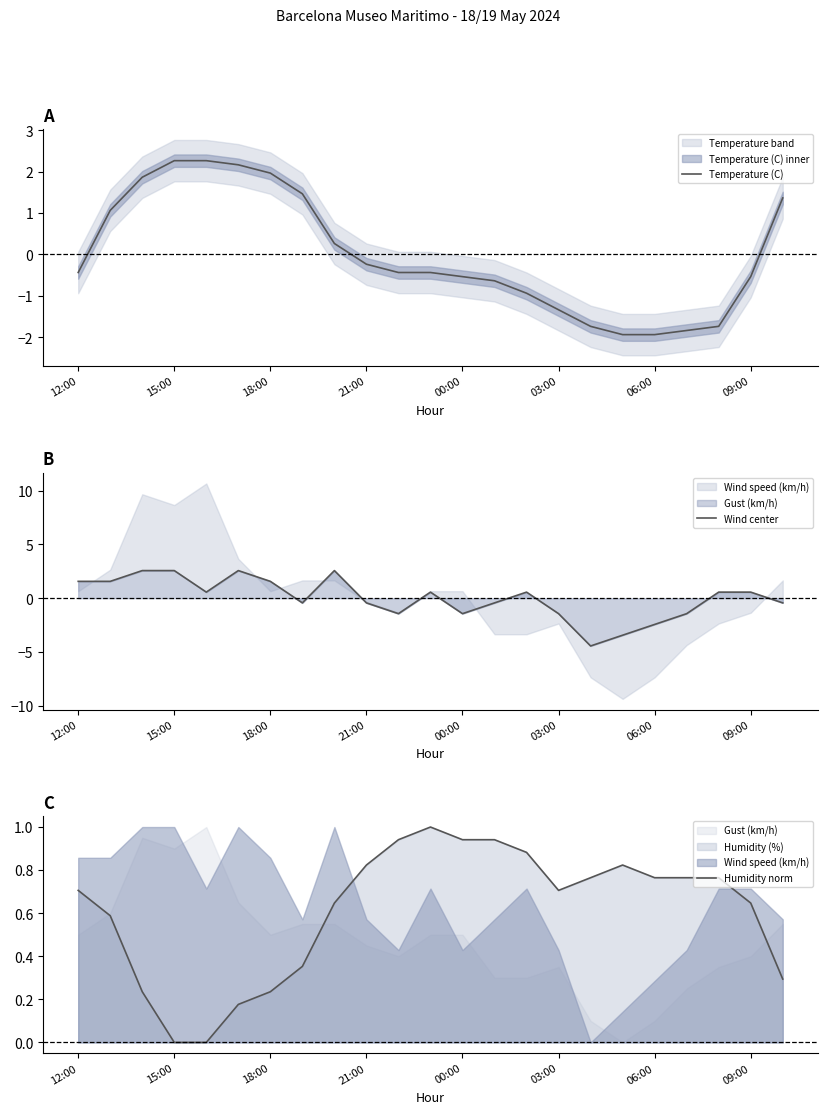

How many interior local valleys does the Humidity norm series have?

1